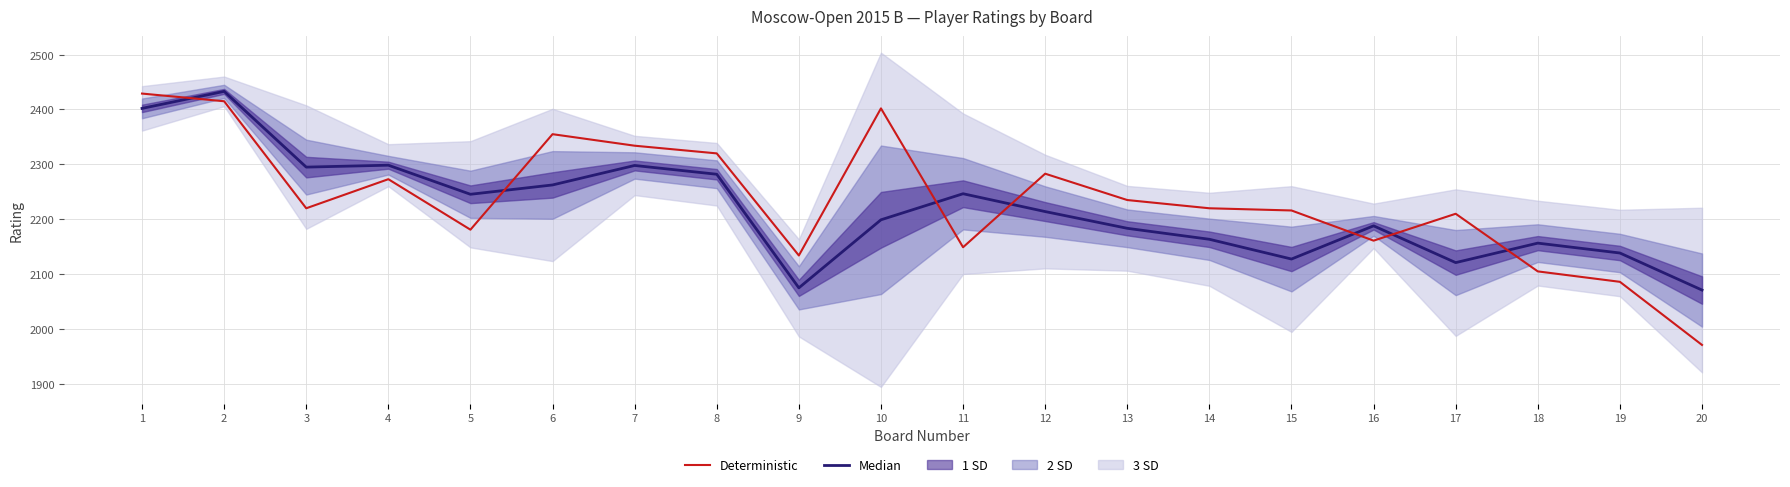

What is the spread (max minus min) of values at 16?

27.0